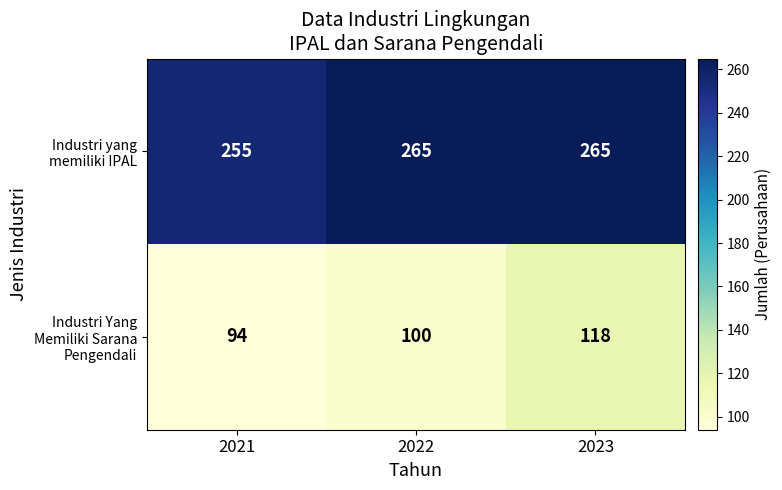

Reading right to left, extract all data points from this chart.

Industri yang memiliki IPAL: 265	265	255
Industri Yang Memiliki Sarana Pengendali: 118	100	94